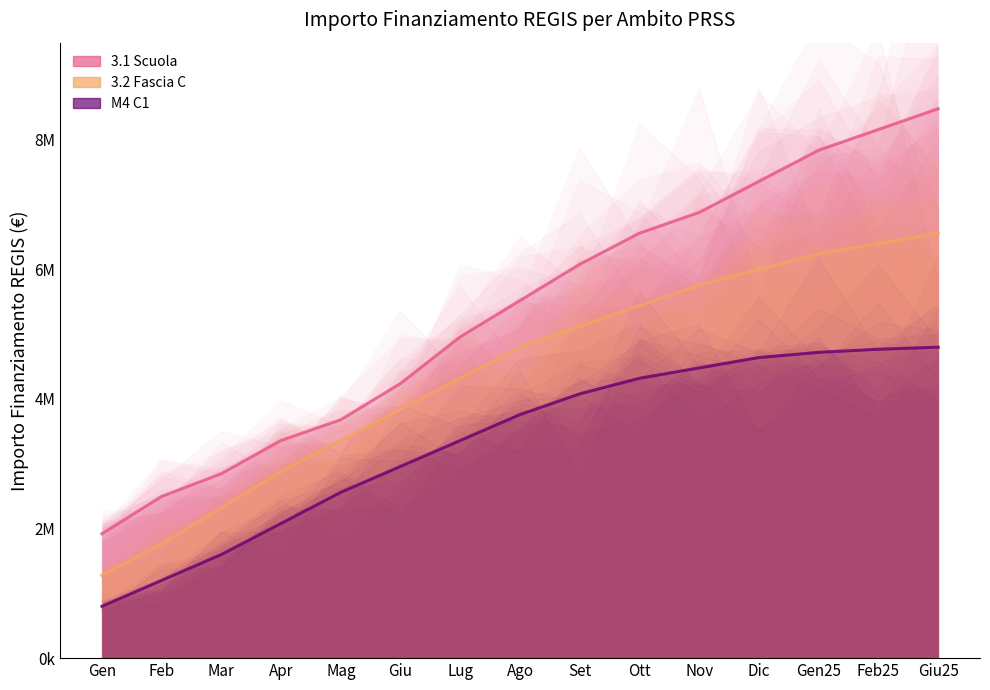

Reading left to right, list all the values displayed in this chart.

3.1 Scuola: 1920000	2496000	2848000	3360000	3680000	4240000	4960000	5520000	6080000	6560000	6880000	7360000	7840000	8160000	8480000
3.2 Fascia C: 1280000	1760000	2320000	2880000	3360000	3840000	4320000	4800000	5120000	5440000	5760000	6000000	6240000	6400000	6560000
M4 C1: 800000	1200000	1600000	2080000	2560000	2960000	3360000	3760000	4080000	4320000	4480000	4640000	4720000	4768000	4800000